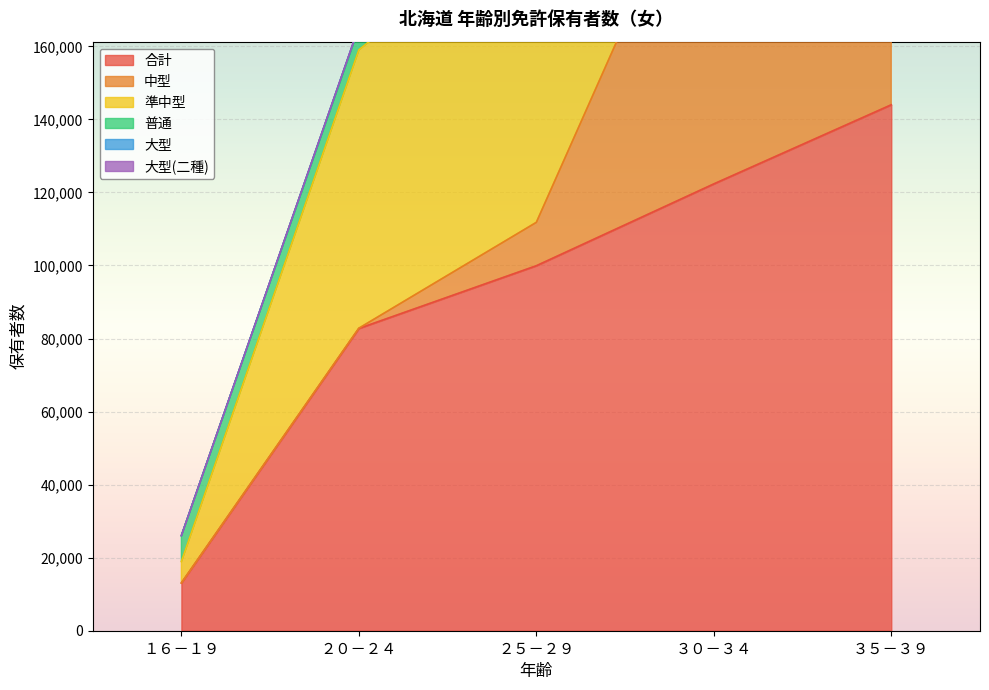

Rank the categories by 合計 value from lowest to highest.

１６－１９, ２０－２４, ２５－２９, ３０－３４, ３５－３９